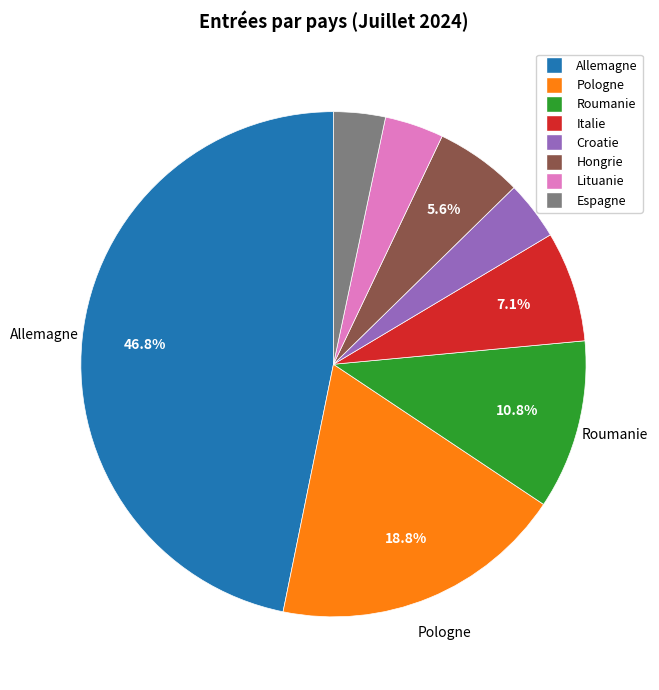

To the nearest percent, what percentage of the pie is Pologne?

19%